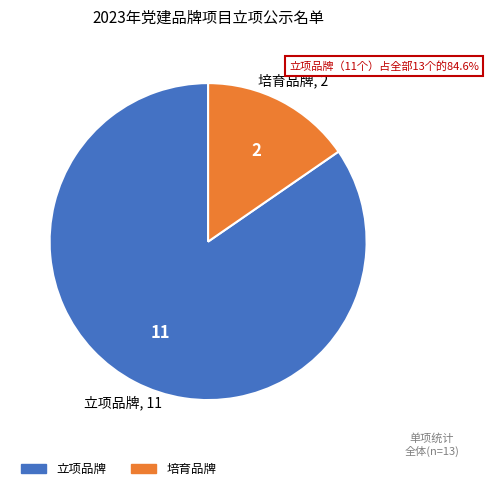

Does 培育品牌 account for over 50% of the chart?

No